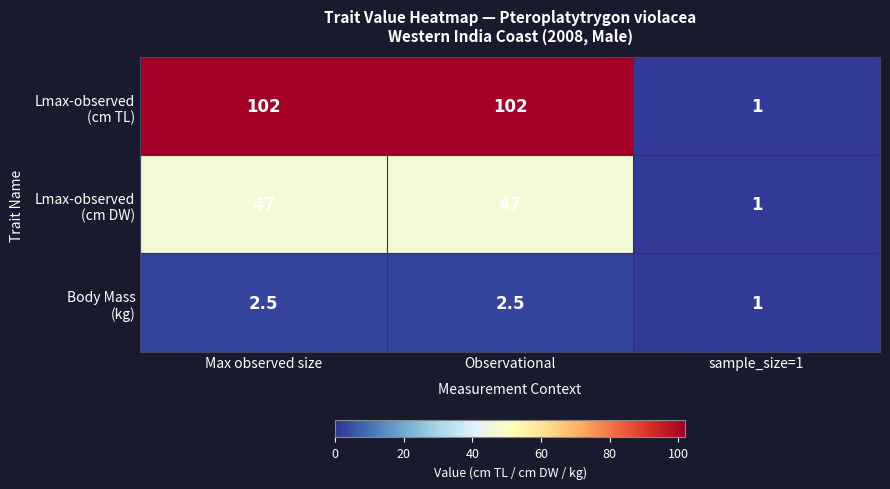

Count the number of data series in this chart.

3